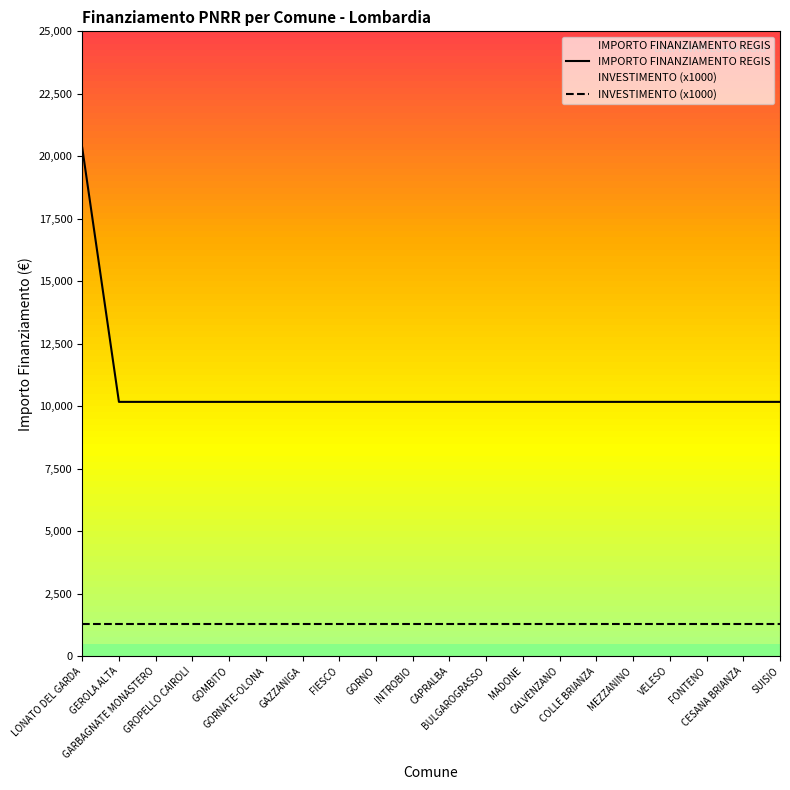

What is the greatest value displayed?

20344